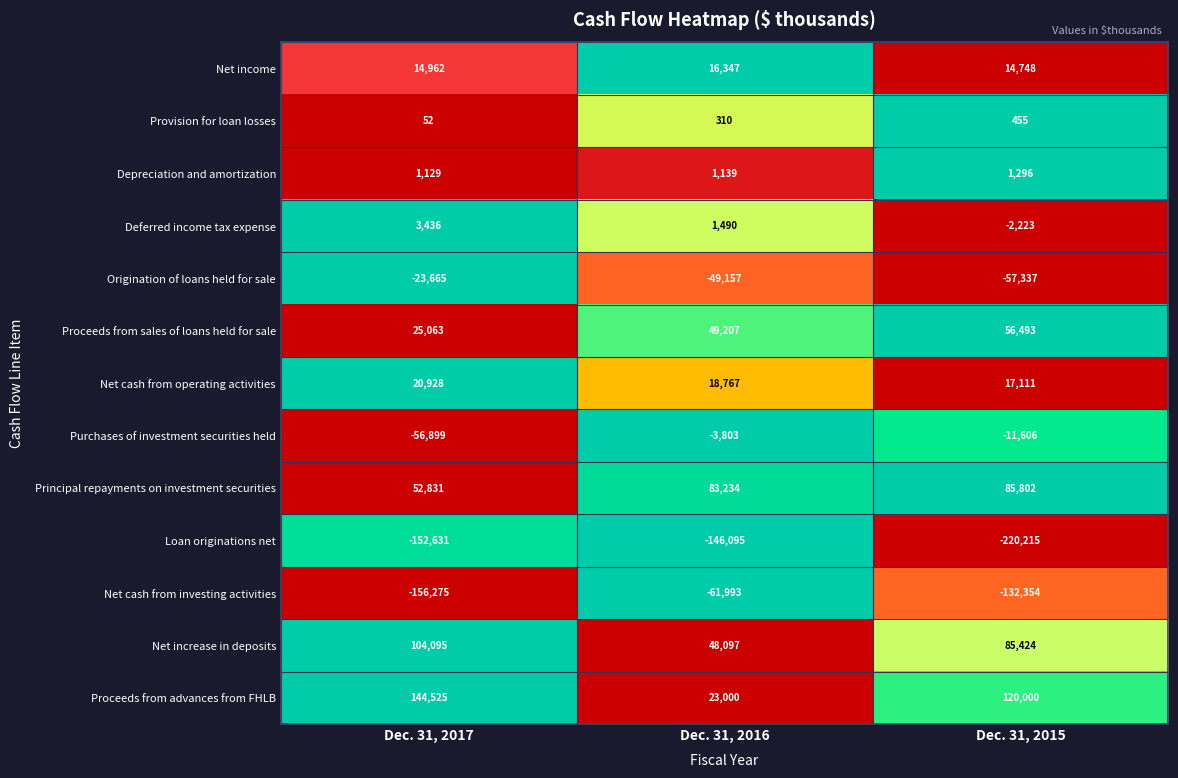

What is the difference between the second highest and minimum values in the Net cash from investing activities series?

23921